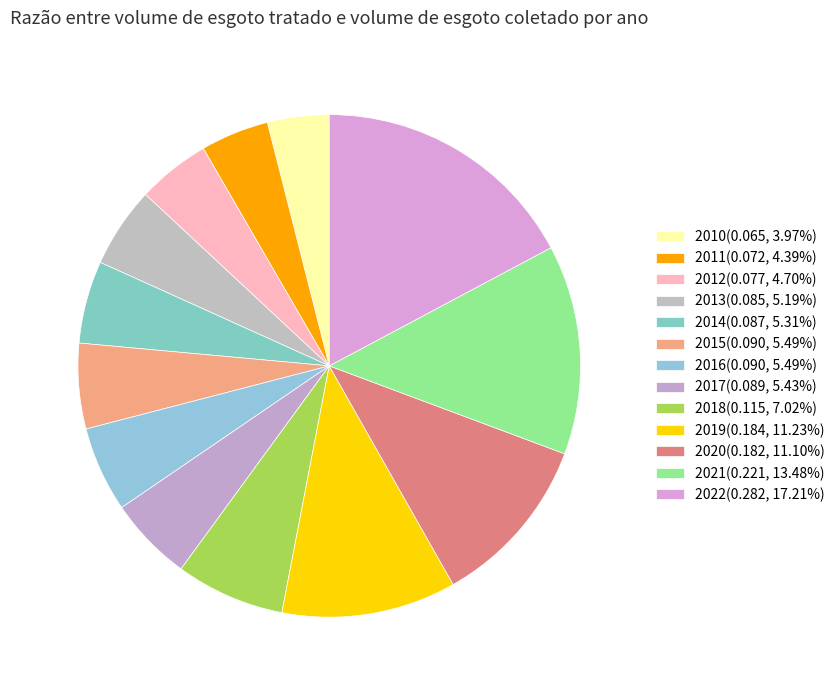

What is the smallest slice in the pie chart?

2010